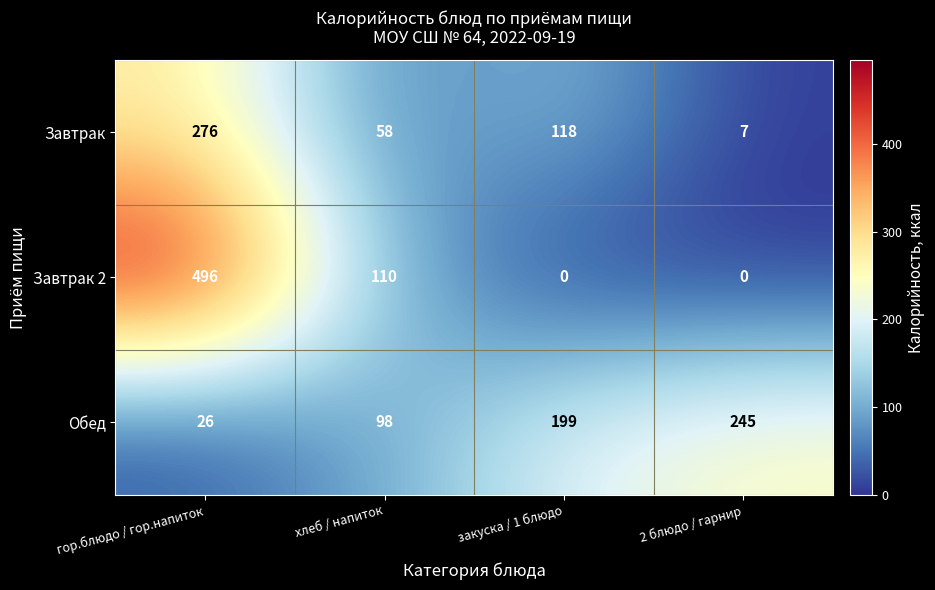

Count the Обед values in the range 98 to 245.

3